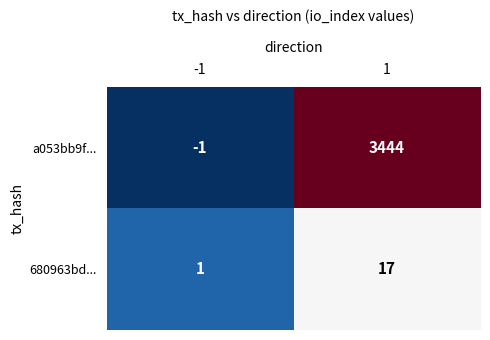

Which series has the largest total across all categories?

a053bb9f...